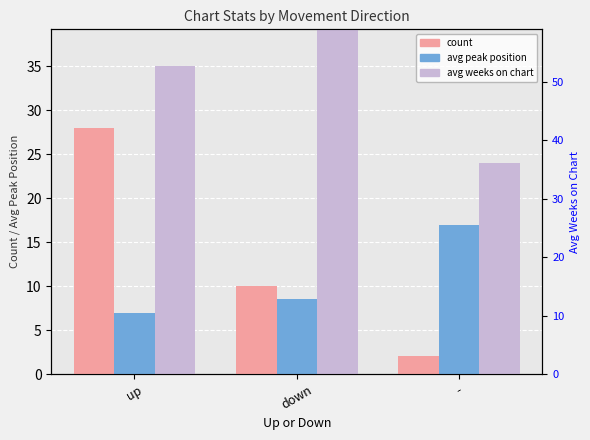

What are all the series names shown in the legend?

count, avg peak position, avg weeks on chart